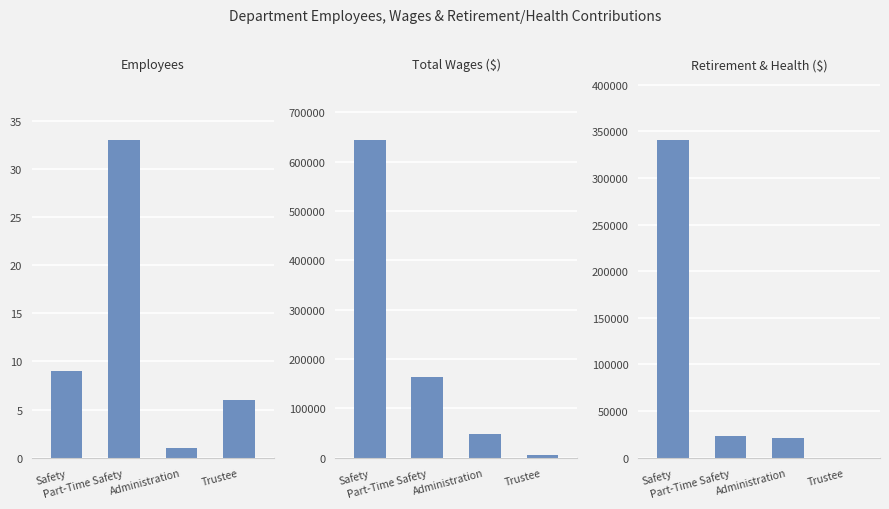

Which series has the largest total across all categories?

Total Wages